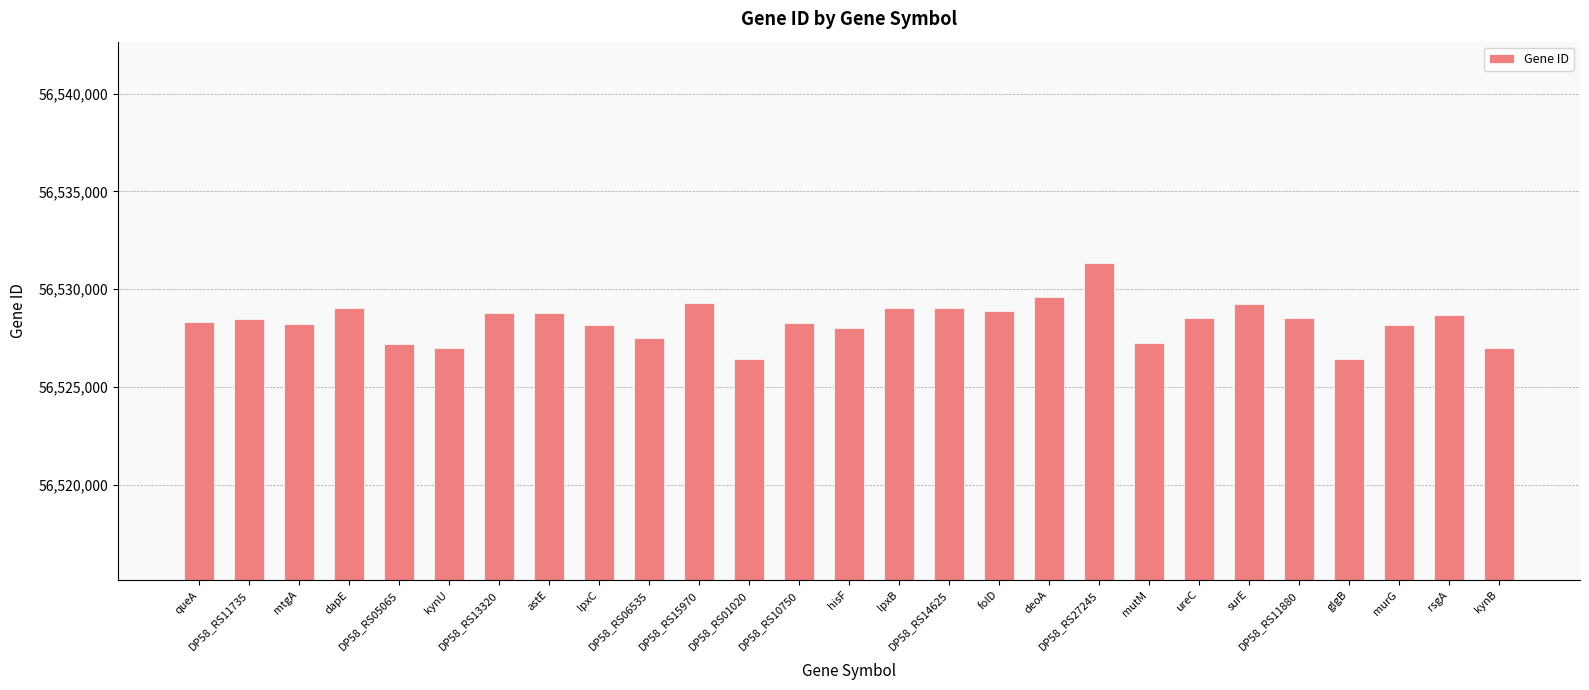

What value does the data have at ureC, to the nearest 10?

56528540